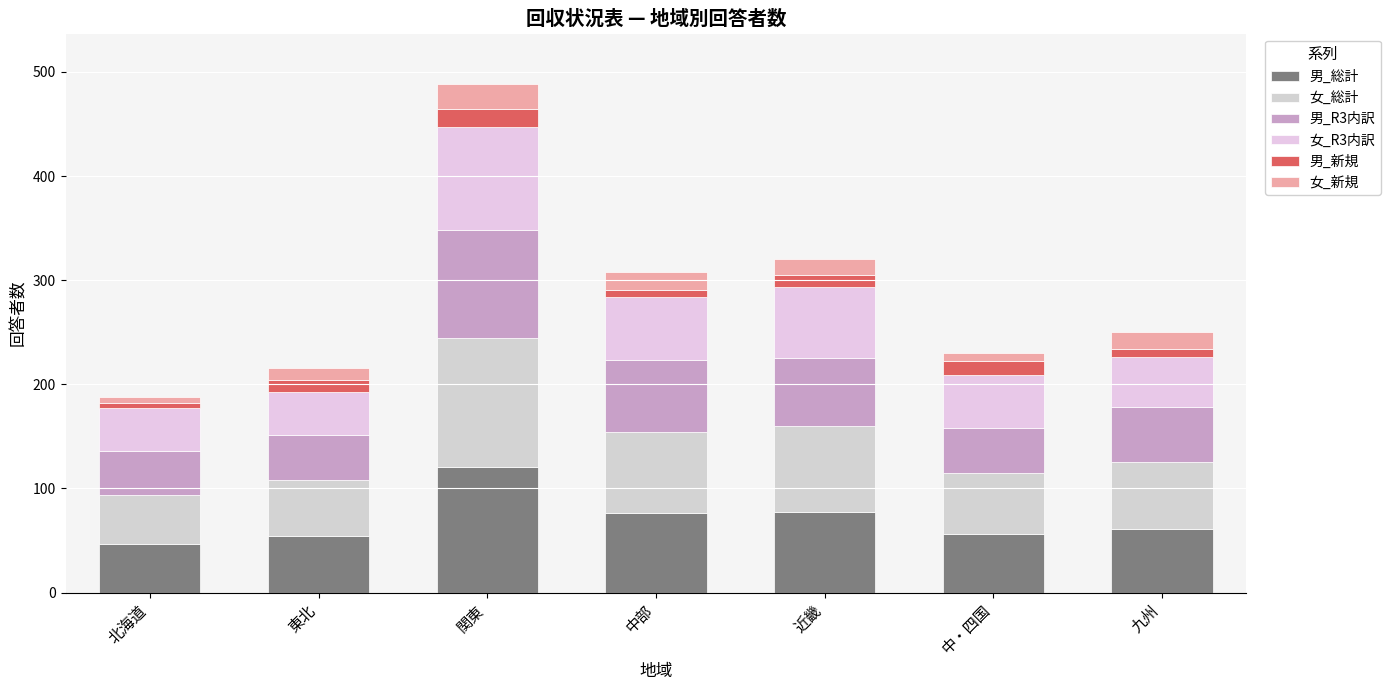

What position from the left is 中部?

4